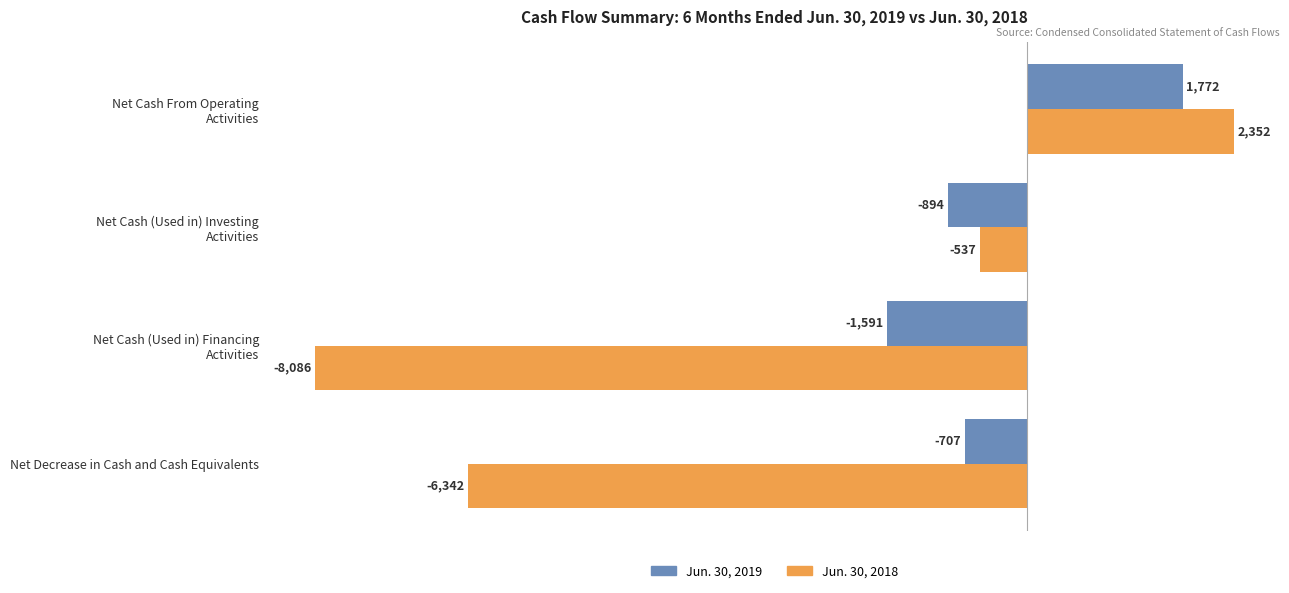

Rank the series at Net Decrease in Cash and Cash Equivalents from lowest to highest value.

Jun. 30, 2018, Jun. 30, 2019